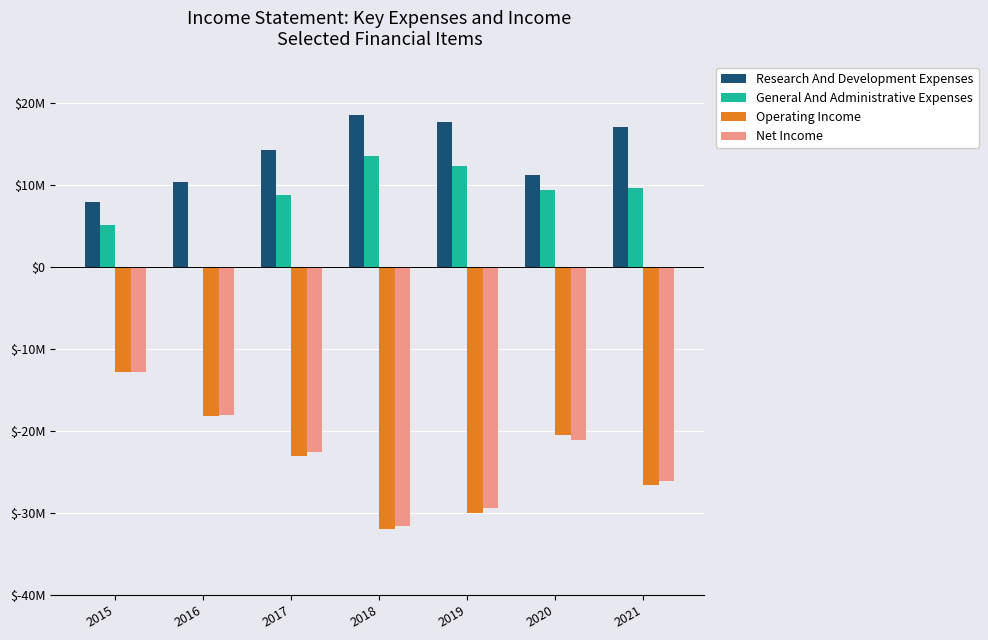

Are the bars grouped side by side (vs. stacked)?

Yes